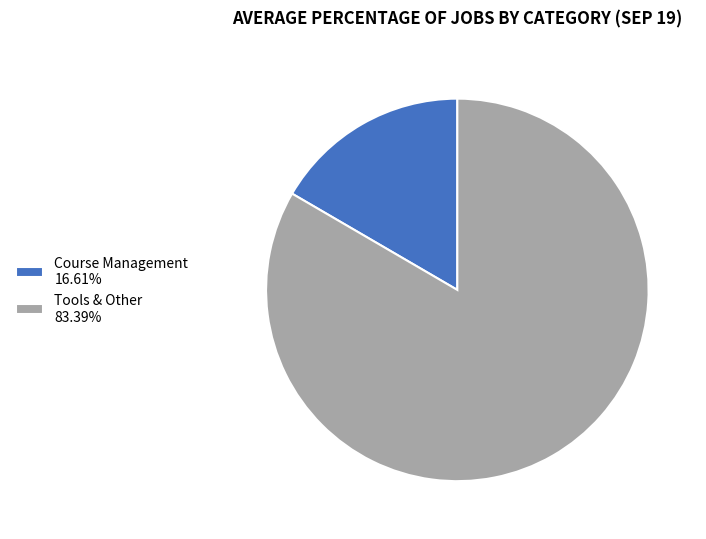

Rank the categories by value from lowest to highest.

Course Management, Tools & Other